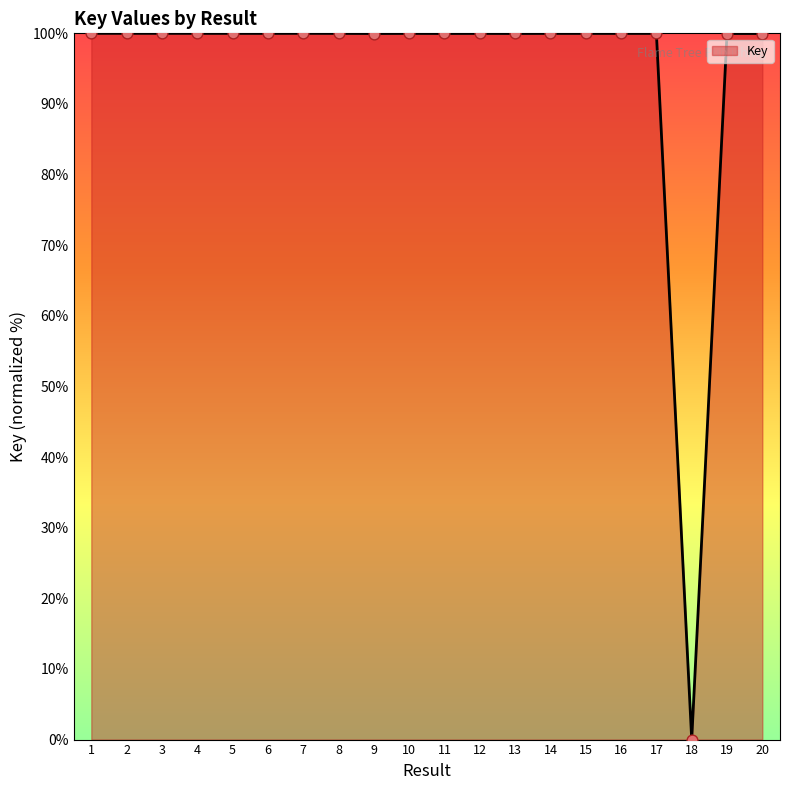

What is the ratio of the value at 9 to the value at 11?

1.0